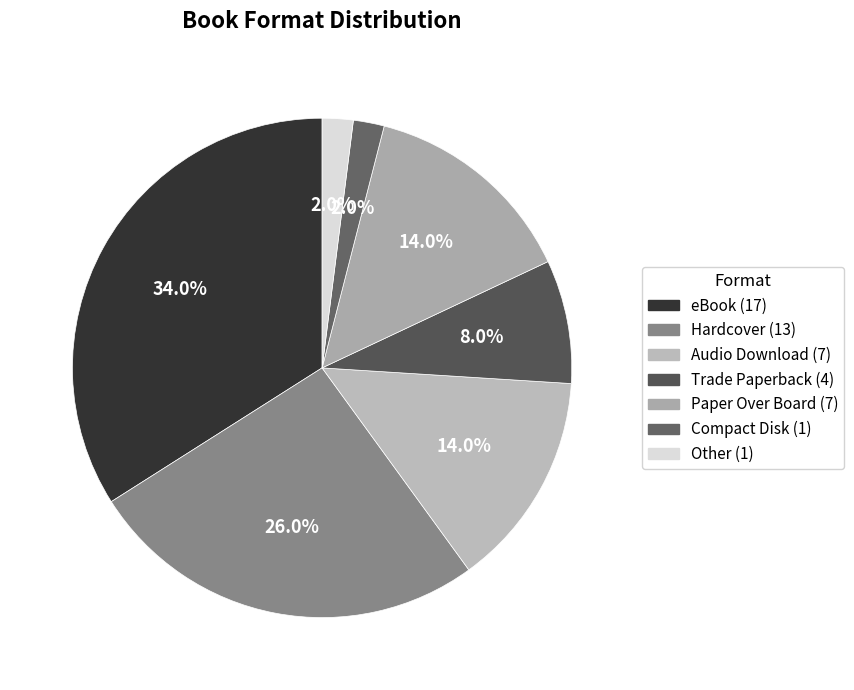

Is Trade Paperback the majority of the pie?

No